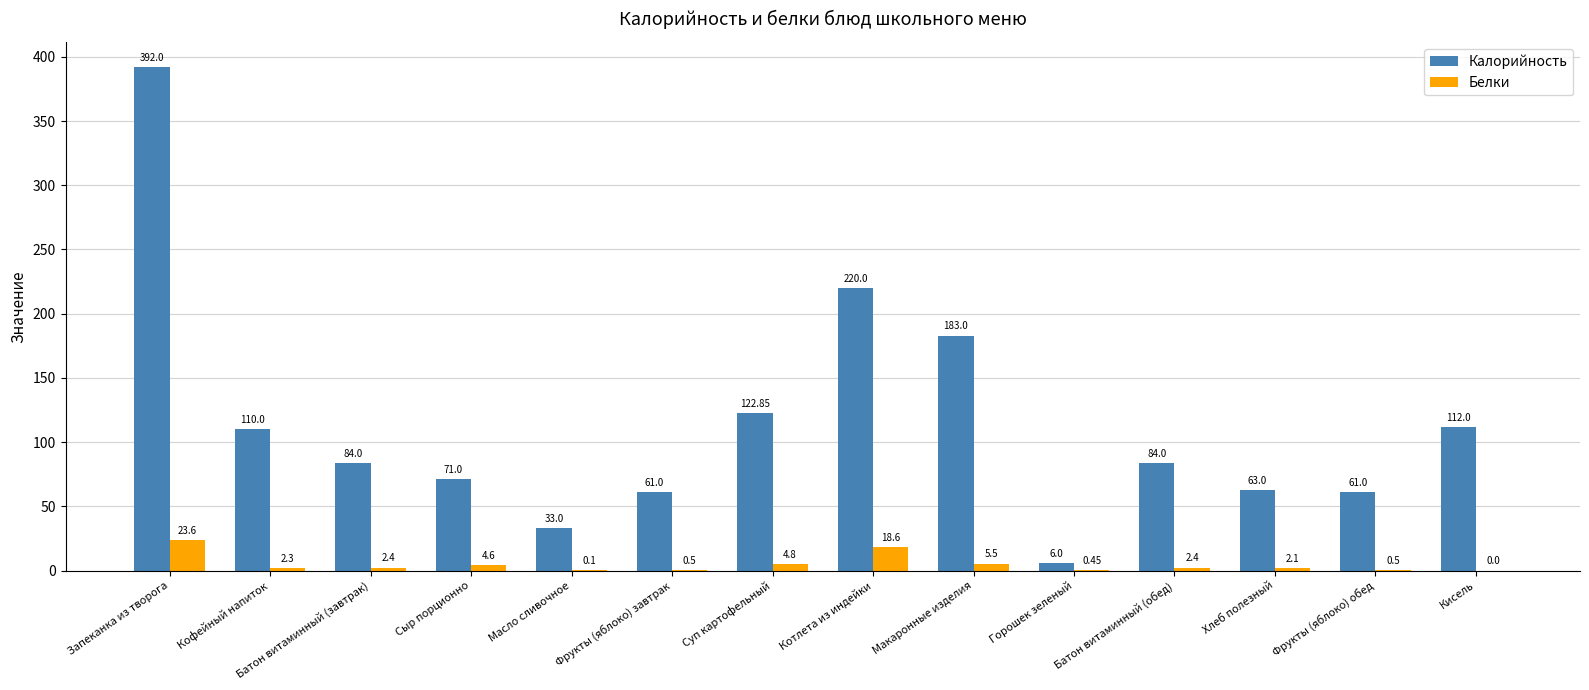

Where is Калорийность nearest to the value 199?

Макаронные изделия